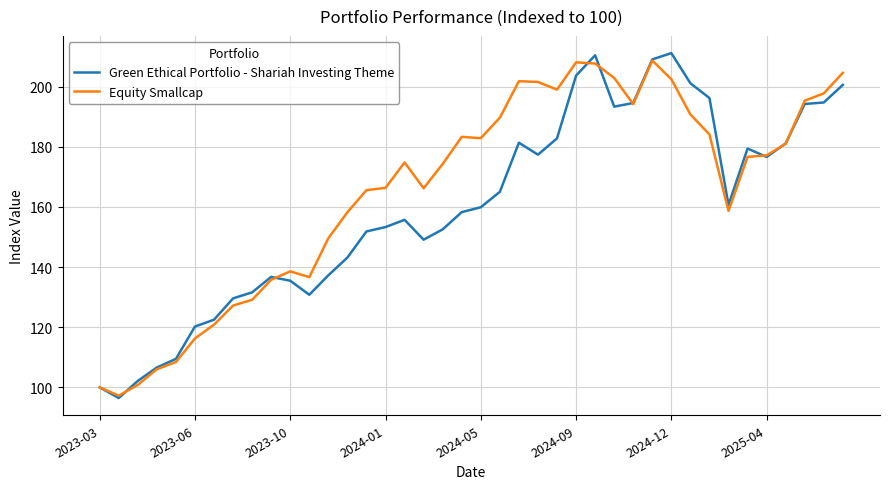

What is the minimum value for Equity Smallcap?

97.2